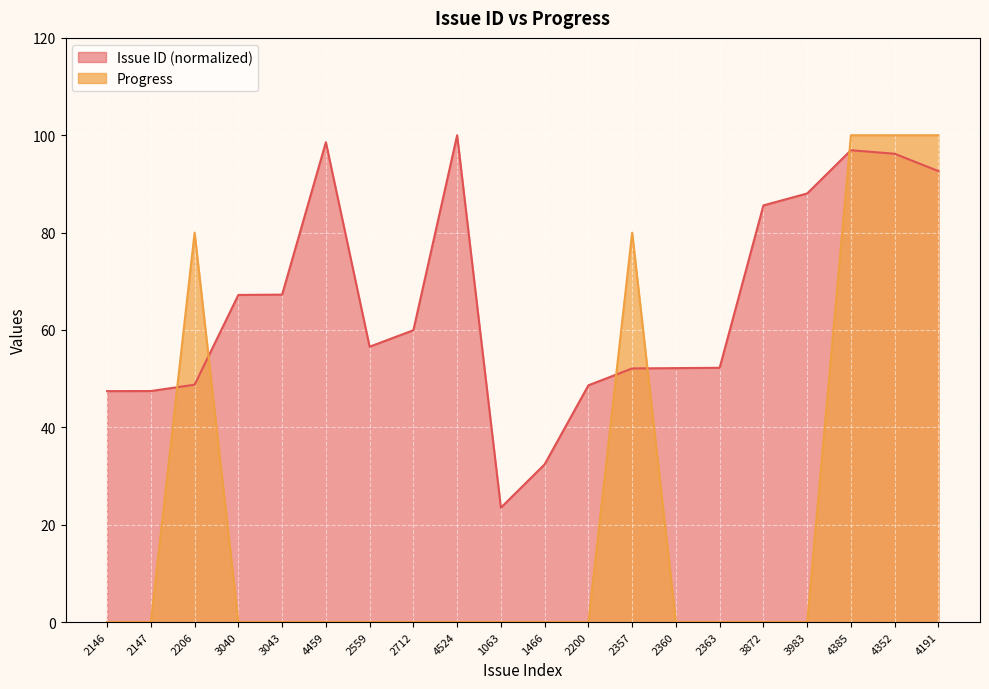

True or false: Progress has more than 2 interior local peaks.

False